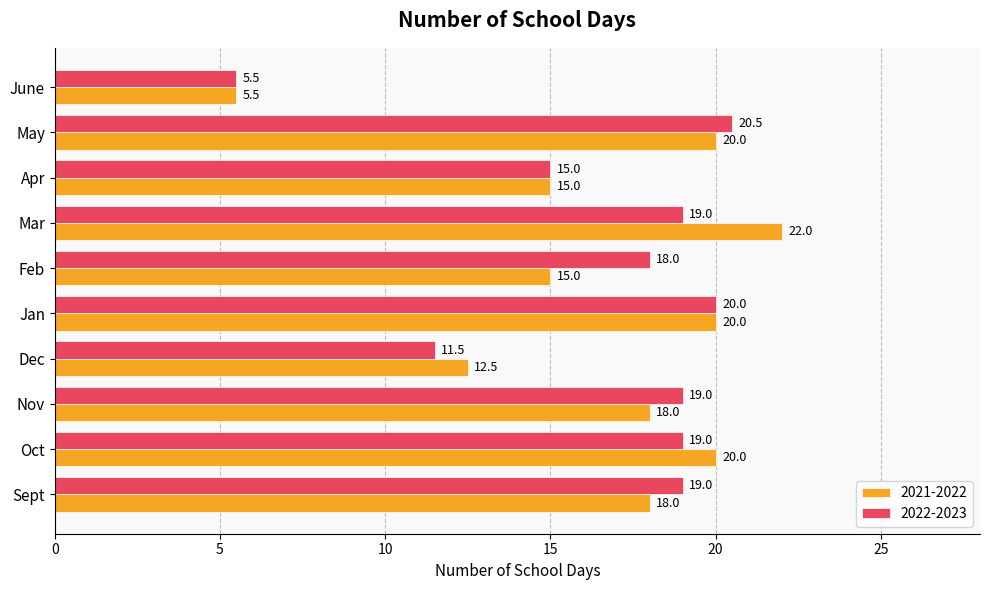

The 2021-2022 series shows 20.0 at Jan. True or false?

True